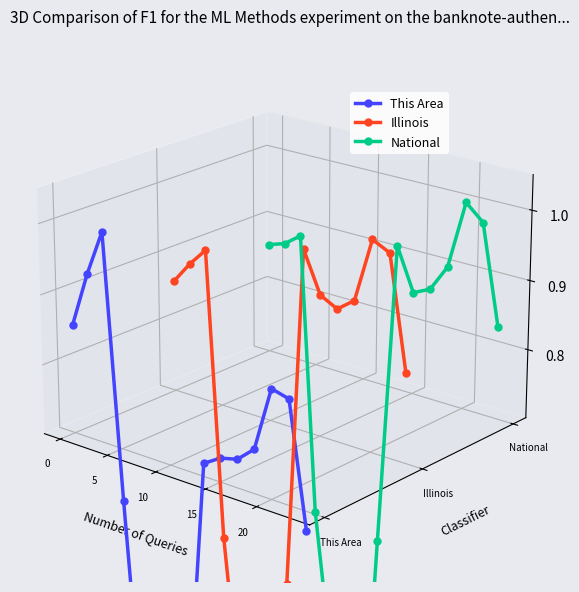

What is the difference between the maximum and minimum values in the National series?

0.2